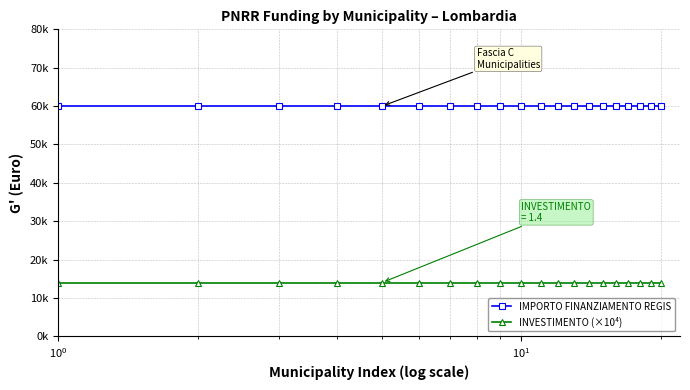

Is this an area chart (filled region under the line)?

No